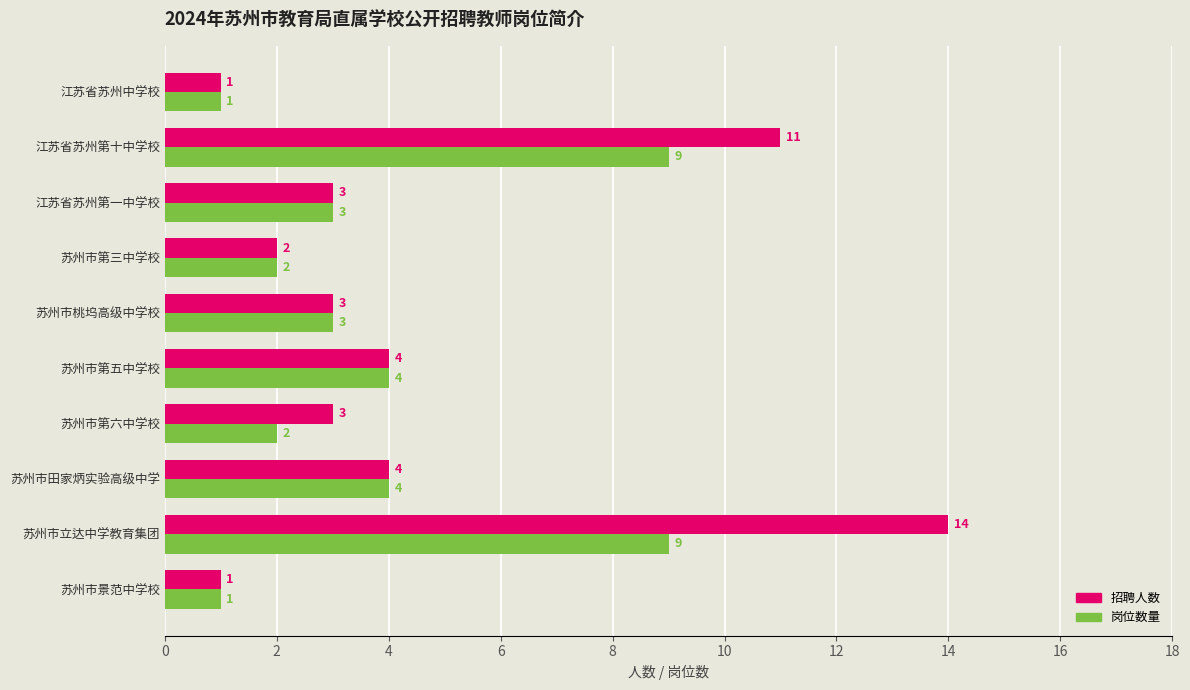

The value of 岗位数量 at 苏州市立达中学教育集团 is 12. True or false?

False